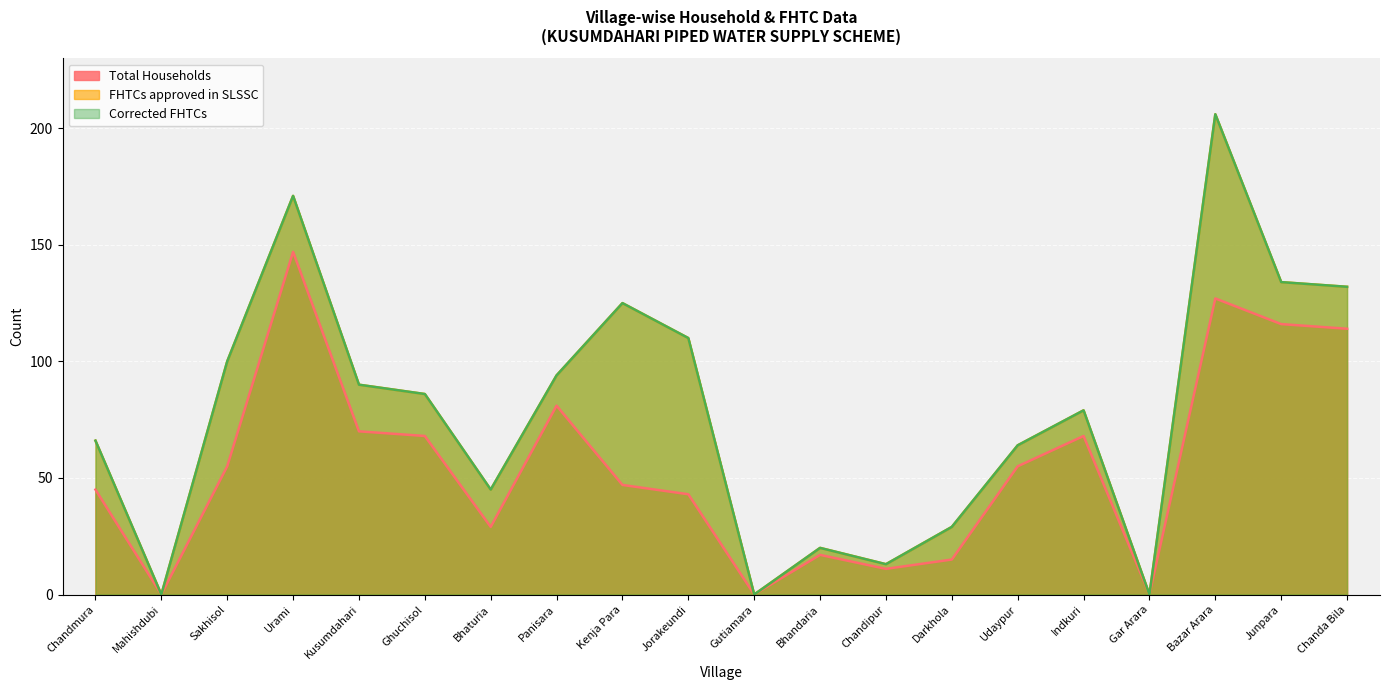

Between Chandipur and Indkuri, which series saw the biggest shift?

FHTCs approved in SLSSC